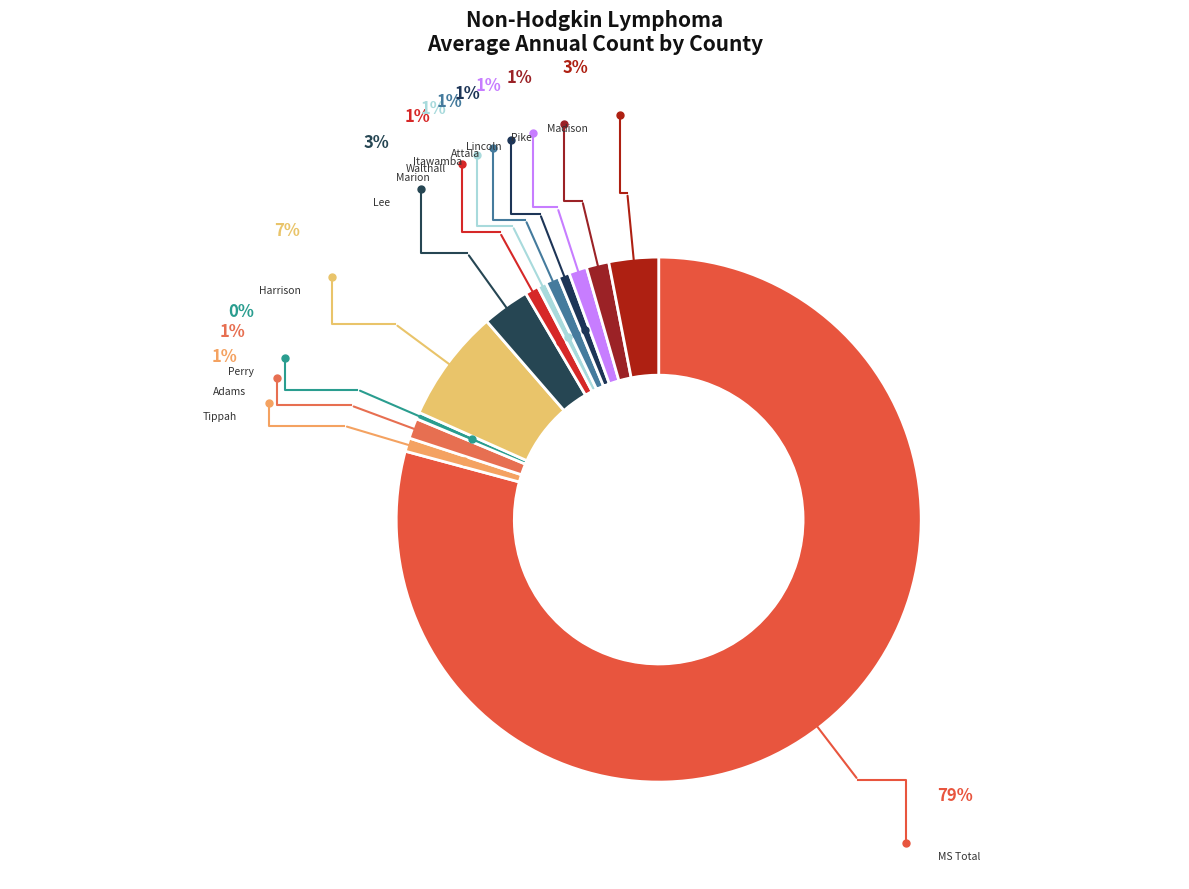

Is there any slice that represents more than half of the pie?

Yes